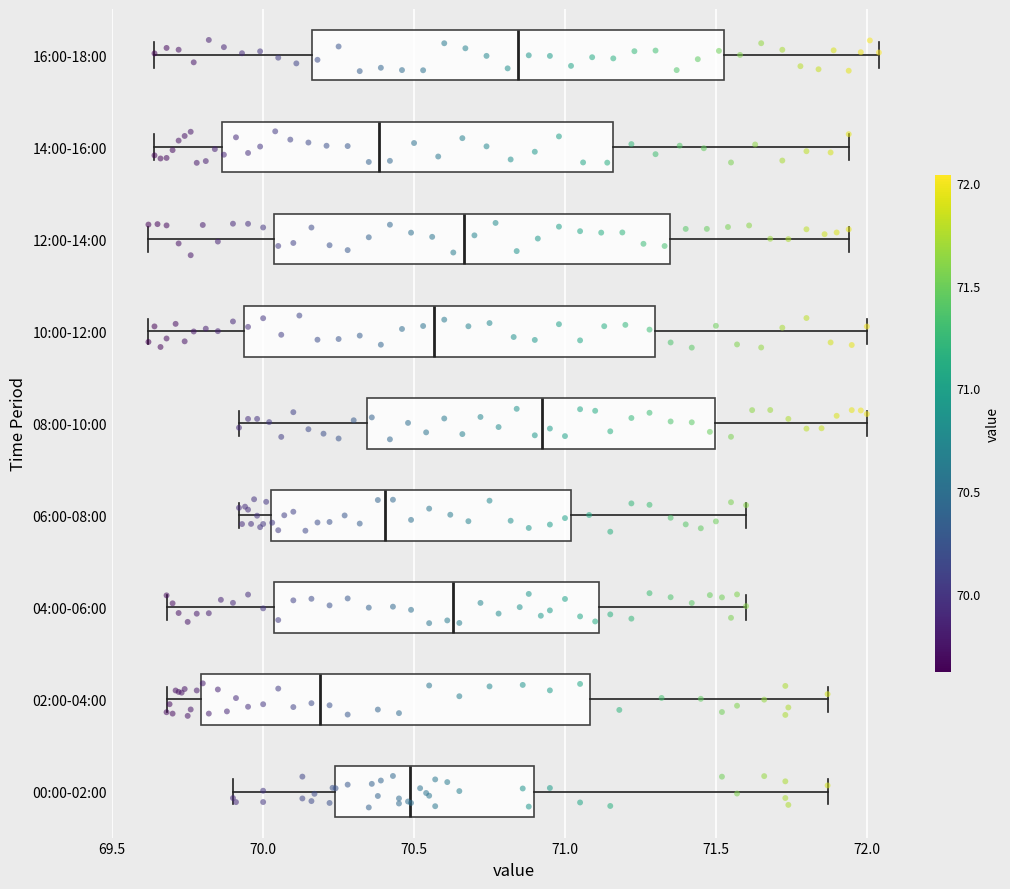

Reading bottom to top, transcribe this box plot: for each box, give where its median line is, the range the box spans, and where its two whiskers end, as read against the x-axis. The values are not printed on the chart, so give them approximately, as read against the axis.

00:00-02:00: median 70.50, box 70.25 to 70.90, whiskers 69.90 to 71.85
02:00-04:00: median 70.20, box 69.80 to 71.10, whiskers 69.70 to 71.85
04:00-06:00: median 70.65, box 70.05 to 71.10, whiskers 69.70 to 71.60
06:00-08:00: median 70.40, box 70.05 to 71.00, whiskers 69.90 to 71.60
08:00-10:00: median 70.95, box 70.35 to 71.50, whiskers 69.90 to 72.00
10:00-12:00: median 70.55, box 69.95 to 71.30, whiskers 69.60 to 72.00
12:00-14:00: median 70.65, box 70.05 to 71.35, whiskers 69.60 to 71.95
14:00-16:00: median 70.40, box 69.85 to 71.15, whiskers 69.65 to 71.95
16:00-18:00: median 70.85, box 70.15 to 71.55, whiskers 69.65 to 72.05